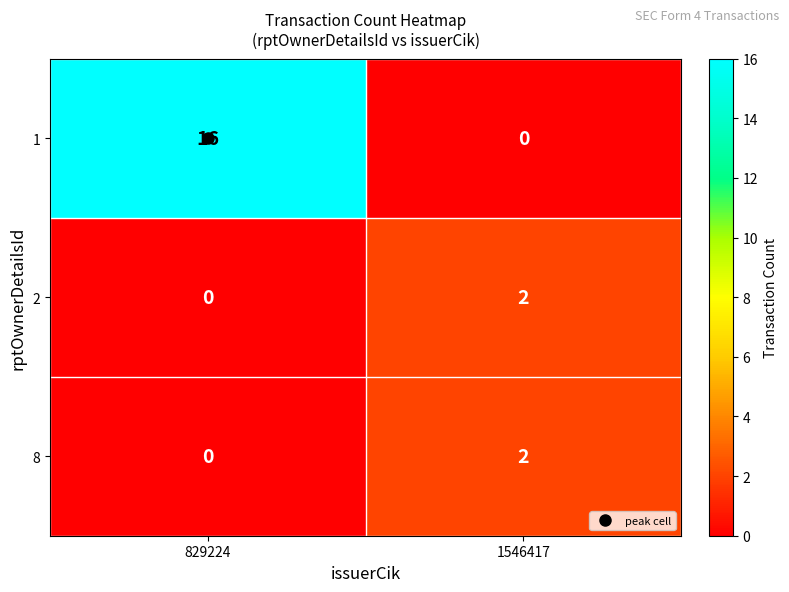

What is the total value across all series at 829224?

16